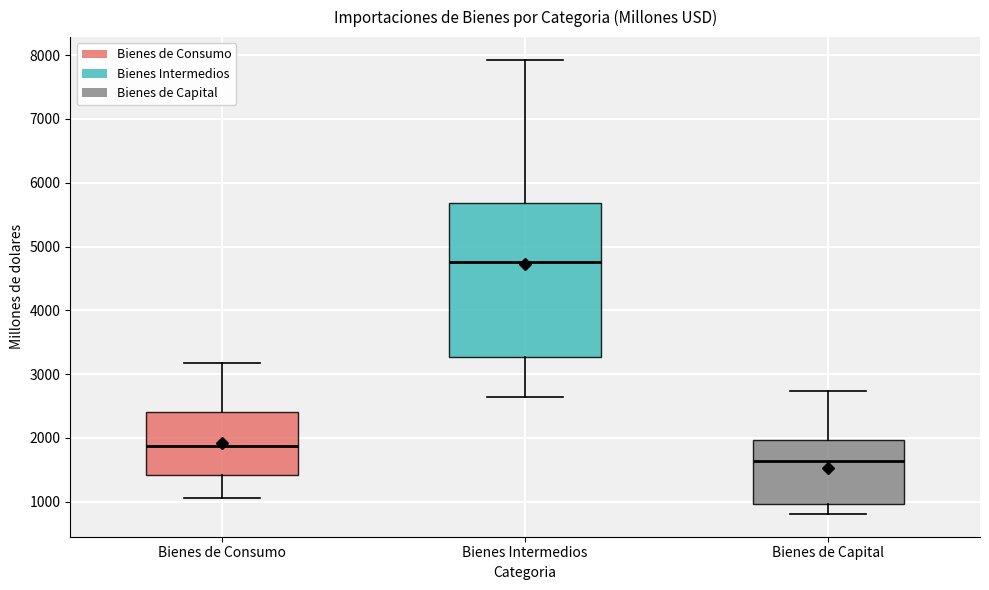

Where is the lower edge of the box for Bienes de Consumo on the y-axis? The values are not printed on the chart, so give them approximately, as read against the axis.

1400